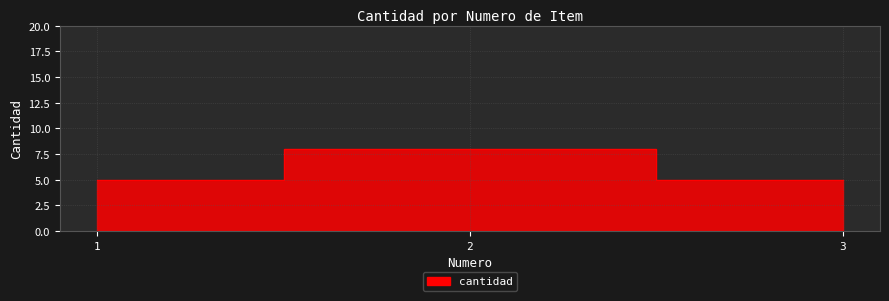

Which label corresponds to the smallest value in the chart?

1